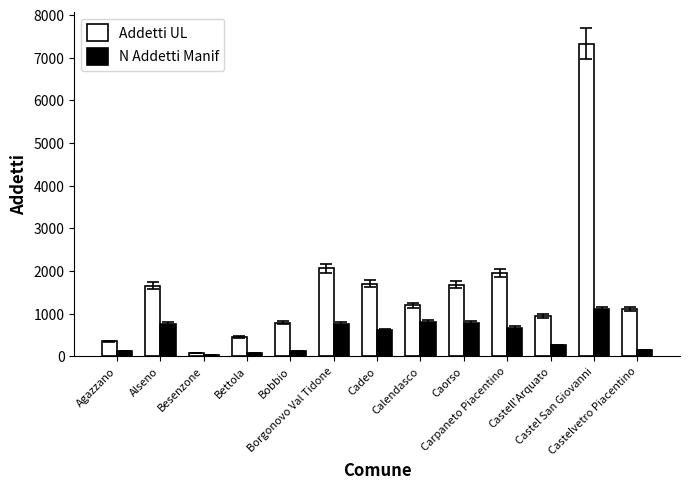

What is the minimum value shown in the chart?

32.2